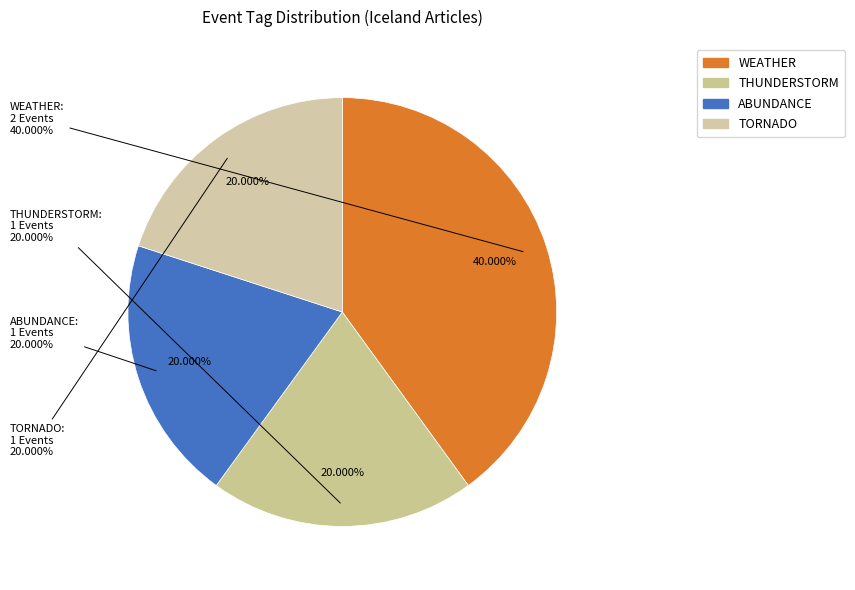

What percentage is NOT represented by SNOW?

100.0%